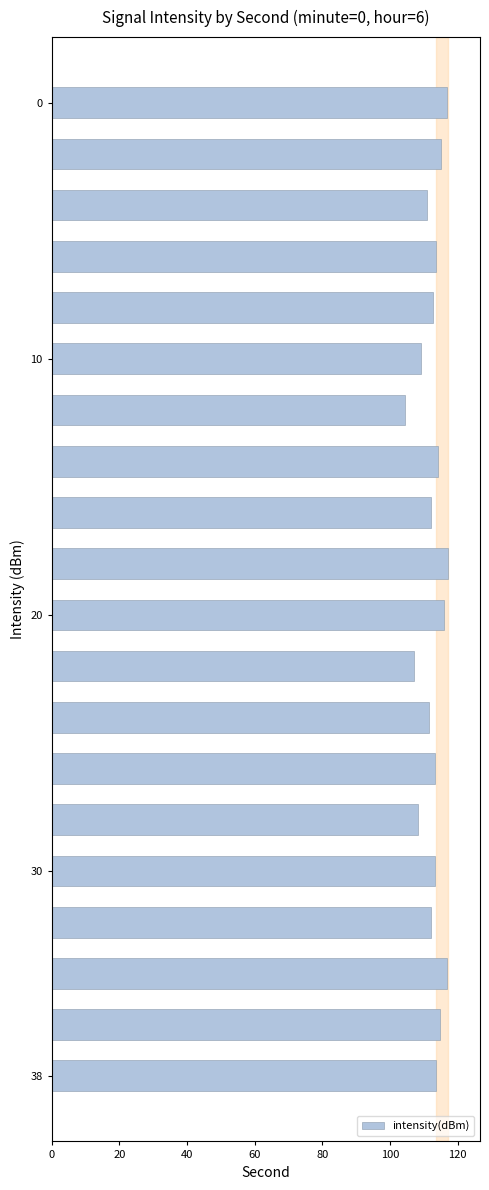

What is the value of the 18th bar from the top?

116.8